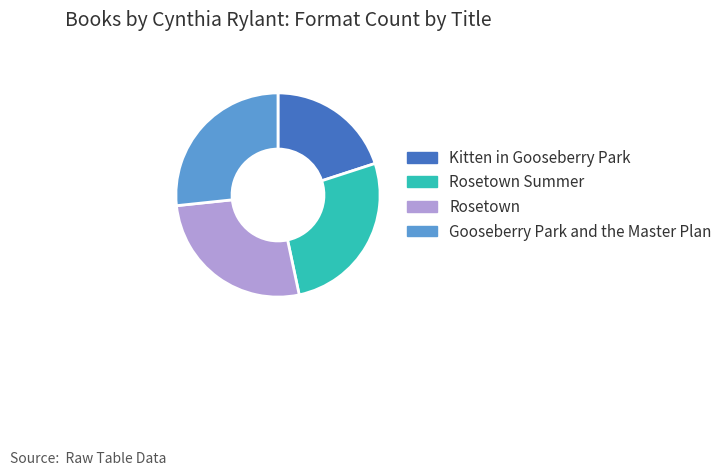

Which category has the smallest portion of the pie?

Kitten in Gooseberry Park